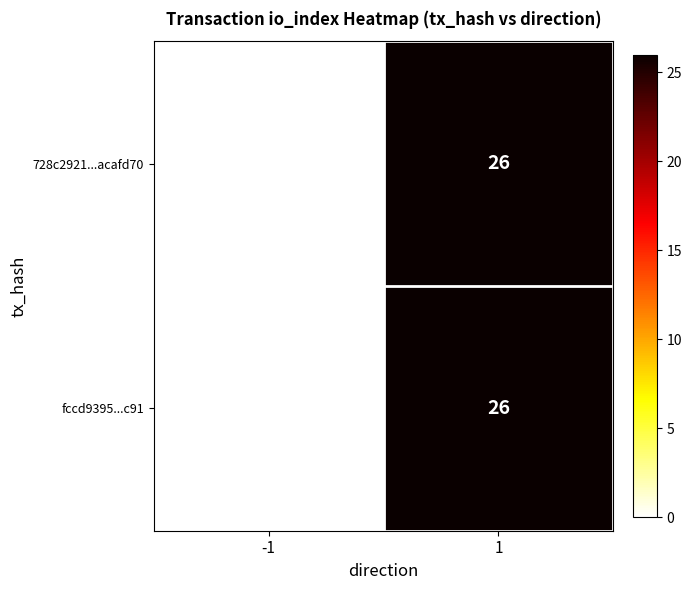

At which category is the sum across all series the highest?

1